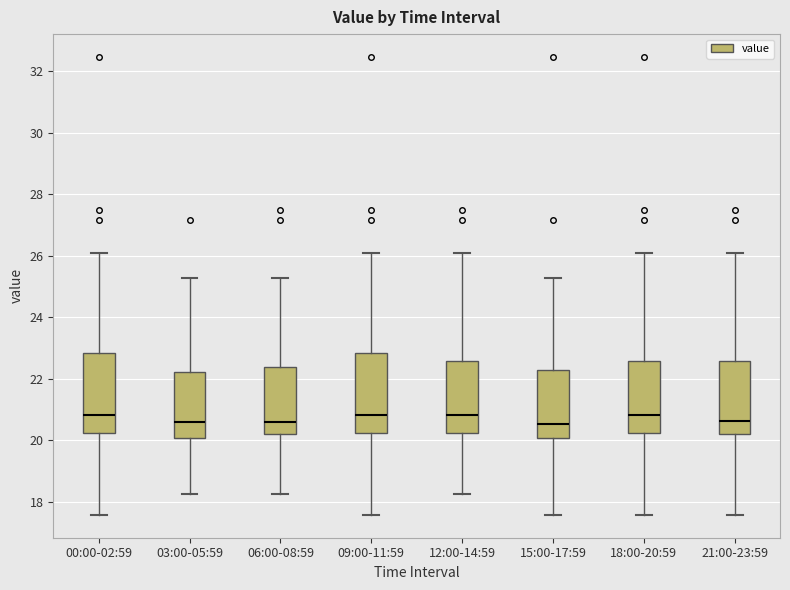

Where is the lower edge of the box for 06:00-08:59 on the y-axis? The values are not printed on the chart, so give them approximately, as read against the axis.

20.2